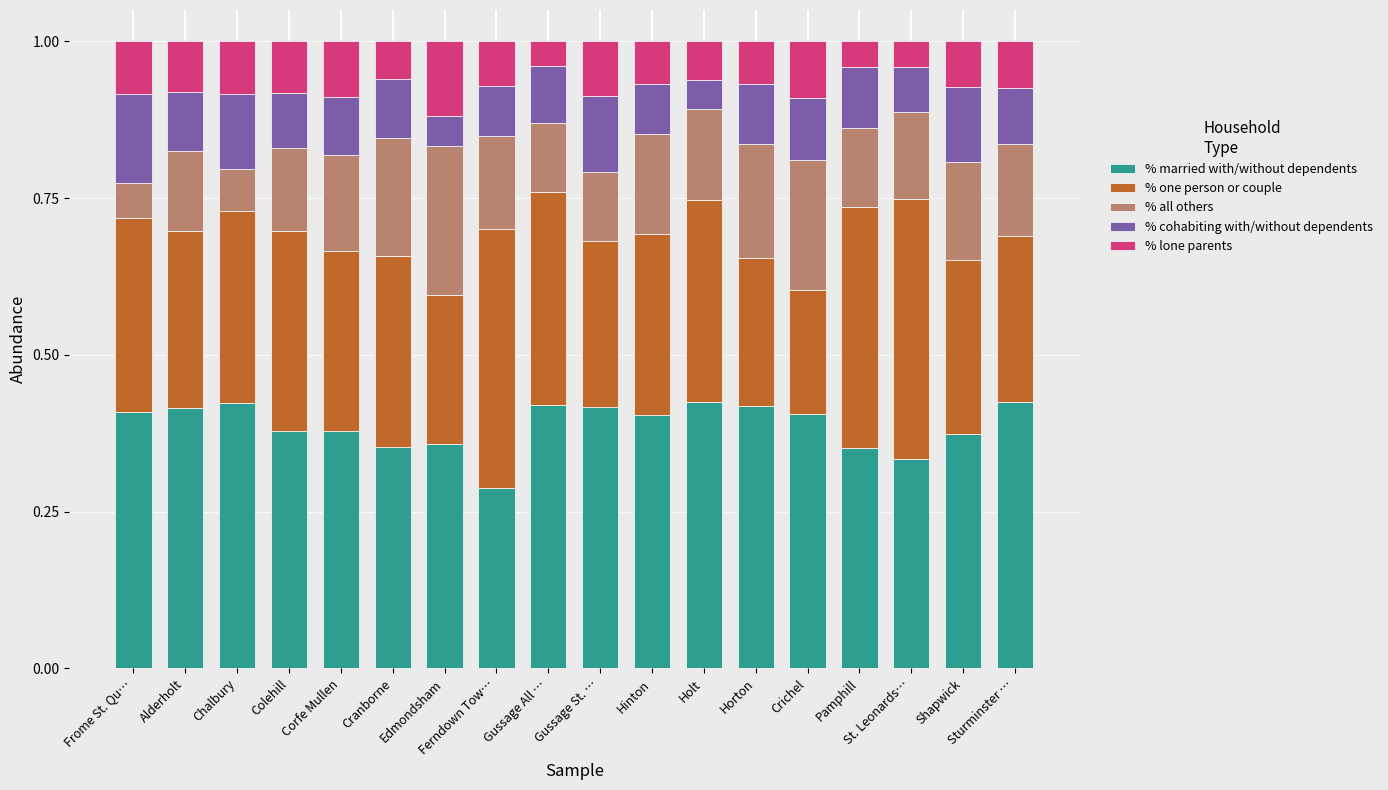

Is it true that % married with/without dependents equals 0.3 at Holt?

False